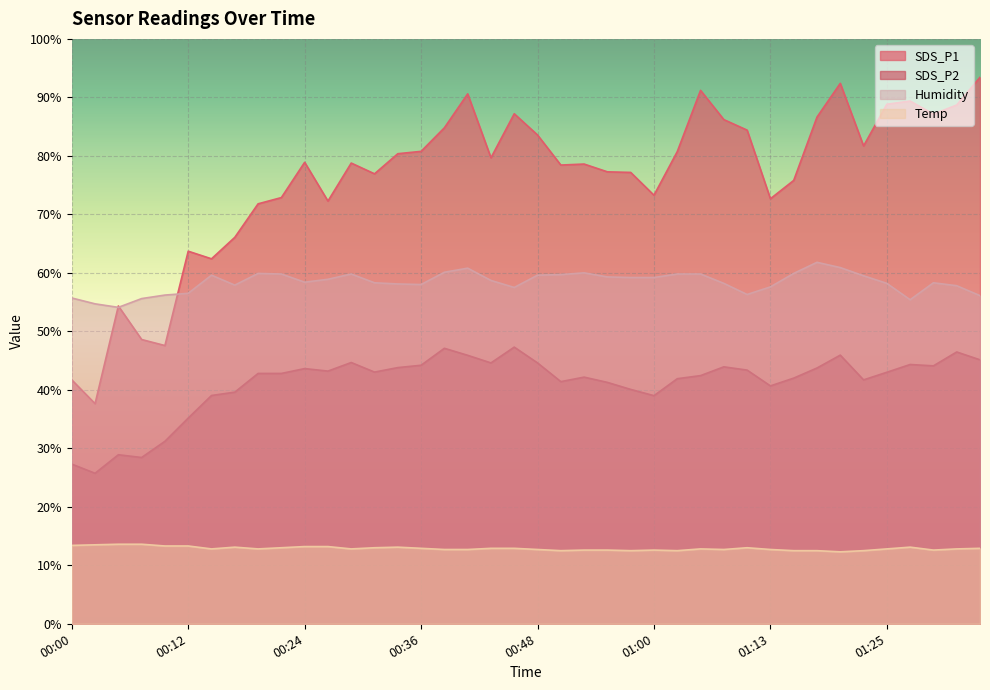

Reading left to right, what are all the values shown in this chart?

SDS_P1: 00:00=41.7	00:02=37.6	00:04=54.3	00:07=48.6	00:09=47.6	00:12=63.7	00:14=62.4	00:17=66.1	00:19=71.8	00:22=72.9	00:24=78.9	00:26=72.3	00:29=78.8	00:31=76.9	00:34=80.4	00:36=80.8	00:39=84.8	00:41=90.6	00:43=79.7	00:46=87.2	00:48=83.6	00:51=78.4	00:53=78.6	00:56=77.3	00:58=77.2	01:00=73.3	01:03=80.7	01:05=91.2	01:08=86.2	01:10=84.4	01:13=72.7	01:15=75.8	01:17=86.6	01:20=92.4	01:22=81.7	01:25=88.8	01:27=89.4	01:30=87.1	01:32=88.7	01:35=93.4
SDS_P2: 00:00=27.3	00:02=25.7	00:04=28.9	00:07=28.4	00:09=31.2	00:12=35.2	00:14=39.0	00:17=39.6	00:19=42.8	00:22=42.8	00:24=43.6	00:26=43.2	00:29=44.7	00:31=43.0	00:34=43.8	00:36=44.2	00:39=47.1	00:41=45.9	00:43=44.6	00:46=47.3	00:48=44.6	00:51=41.4	00:53=42.2	00:56=41.3	00:58=40.1	01:00=39.0	01:03=41.9	01:05=42.4	01:08=43.9	01:10=43.4	01:13=40.7	01:15=42.0	01:17=43.7	01:20=45.9	01:22=41.7	01:25=43.0	01:27=44.3	01:30=44.1	01:32=46.5	01:35=45.1
Temp: 00:00=13.4	00:02=13.5	00:04=13.6	00:07=13.6	00:09=13.3	00:12=13.3	00:14=12.8	00:17=13.1	00:19=12.8	00:22=13.0	00:24=13.2	00:26=13.2	00:29=12.8	00:31=13.0	00:34=13.1	00:36=12.9	00:39=12.7	00:41=12.7	00:43=12.9	00:46=12.9	00:48=12.7	00:51=12.5	00:53=12.6	00:56=12.6	00:58=12.5	01:00=12.6	01:03=12.5	01:05=12.8	01:08=12.7	01:10=13.0	01:13=12.7	01:15=12.5	01:17=12.5	01:20=12.3	01:22=12.5	01:25=12.8	01:27=13.1	01:30=12.6	01:32=12.8	01:35=12.9
Humidity: 00:00=55.7	00:02=54.7	00:04=54.1	00:07=55.6	00:09=56.2	00:12=56.5	00:14=59.6	00:17=57.9	00:19=59.9	00:22=59.8	00:24=58.4	00:26=58.9	00:29=59.8	00:31=58.3	00:34=58.1	00:36=58.0	00:39=60.1	00:41=60.8	00:43=58.7	00:46=57.5	00:48=59.6	00:51=59.7	00:53=60.0	00:56=59.3	00:58=59.2	01:00=59.2	01:03=59.8	01:05=59.8	01:08=58.2	01:10=56.3	01:13=57.6	01:15=59.9	01:17=61.8	01:20=60.9	01:22=59.5	01:25=58.2	01:27=55.4	01:30=58.3	01:32=57.8	01:35=56.1